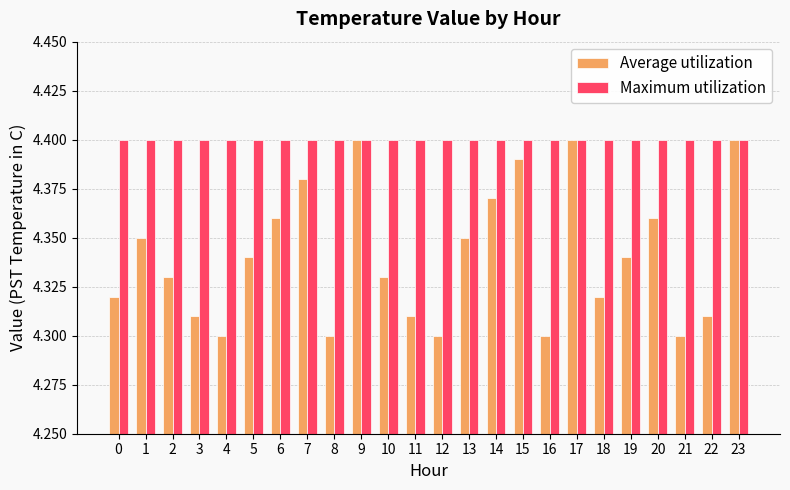

True or false: Average utilization has a value of 6.1 at 23.

False